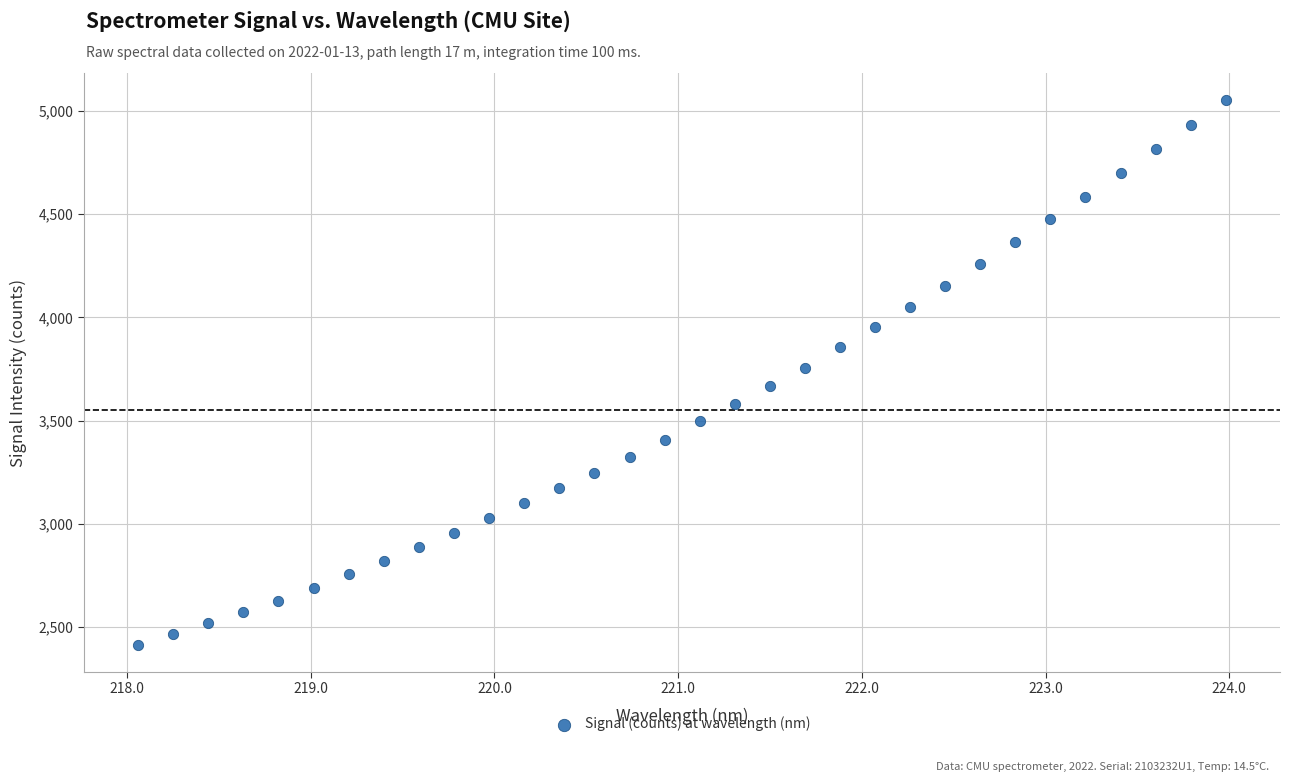

What is the range of X values (max minus min)?

5.9